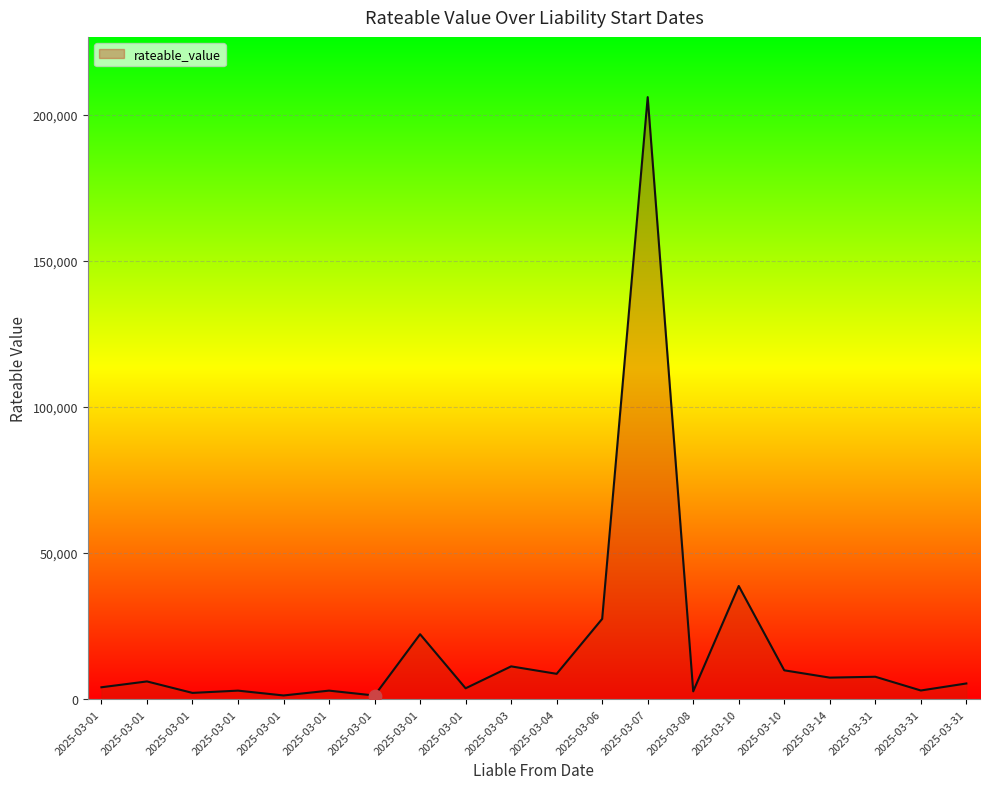

What is the ratio of the value at 2025-03-01 to the value at 2025-03-31?

0.4